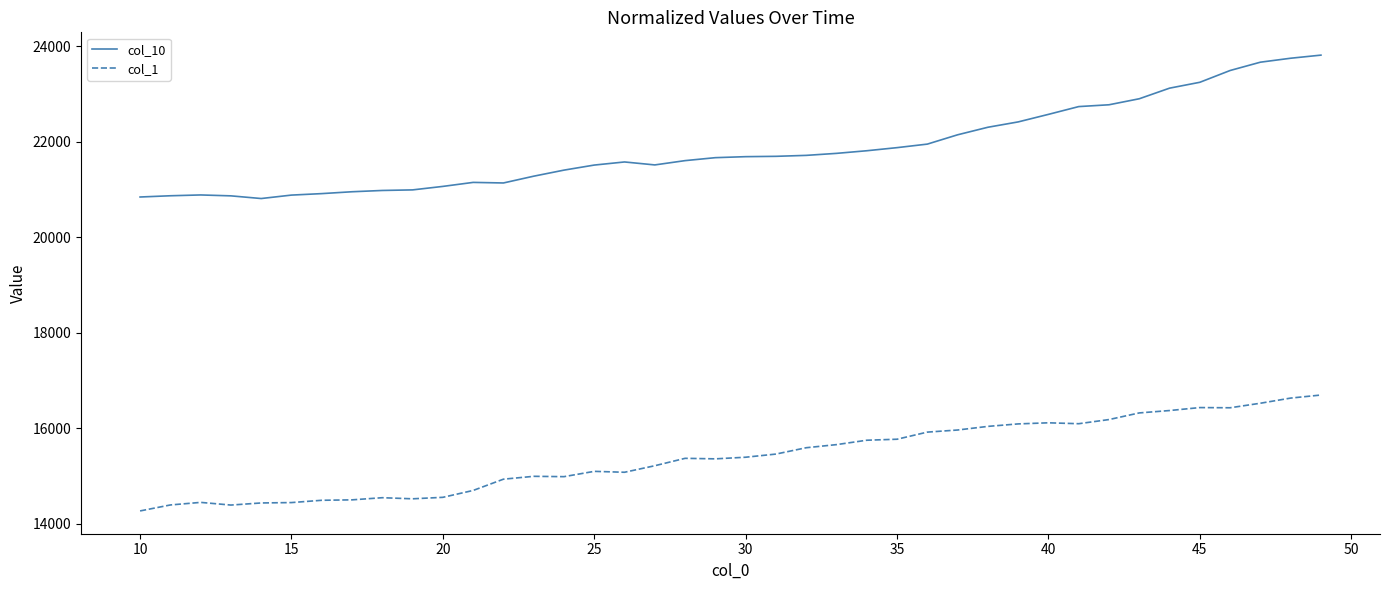

Which series has the largest total across all categories?

col_10